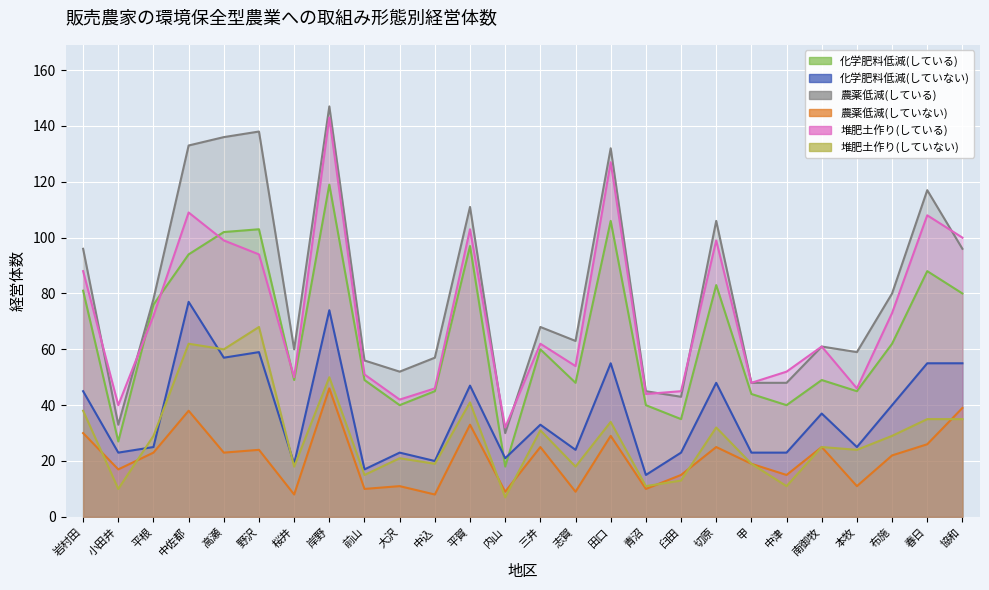

Reading left to right, list all the values displayed in this chart.

化学肥料低減(している): 81	27	76	94	102	103	49	119	49	40	45	97	18	60	48	106	40	35	83	44	40	49	45	62	88	80
化学肥料低減(していない): 45	23	25	77	57	59	19	74	17	23	20	47	21	33	24	55	15	23	48	23	23	37	25	40	55	55
農薬低減(している): 96	33	78	133	136	138	60	147	56	52	57	111	30	68	63	132	45	43	106	48	48	61	59	80	117	96
農薬低減(していない): 30	17	23	38	23	24	8	46	10	11	8	33	9	25	9	29	10	15	25	19	15	25	11	22	26	39
堆肥土作り(している): 88	40	72	109	99	94	50	143	51	42	46	103	32	62	54	127	44	45	99	48	52	61	46	73	108	100
堆肥土作り(していない): 38	10	29	62	60	68	18	50	15	21	19	41	7	31	18	34	11	13	32	19	11	25	24	29	35	35